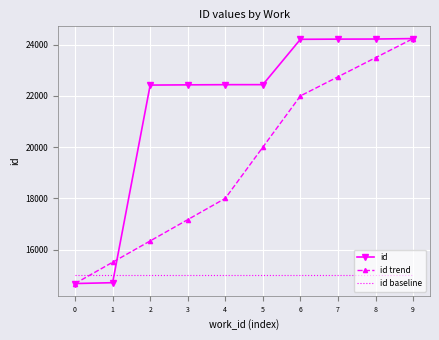

At which category is the sum across all series the highest?

9